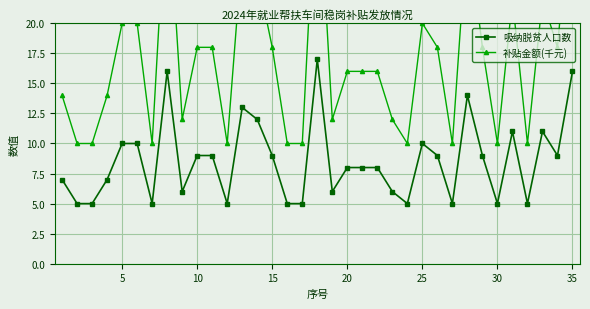

What is the greatest value displayed?

34